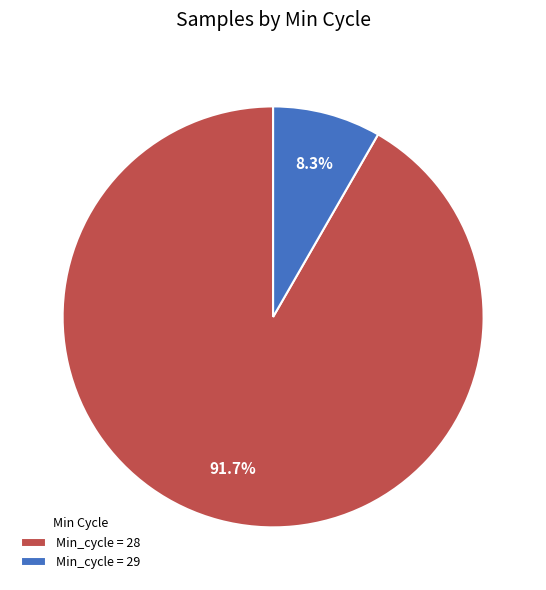

What is the total percentage of Min_cycle = 29 and Min_cycle = 28?

100.0%